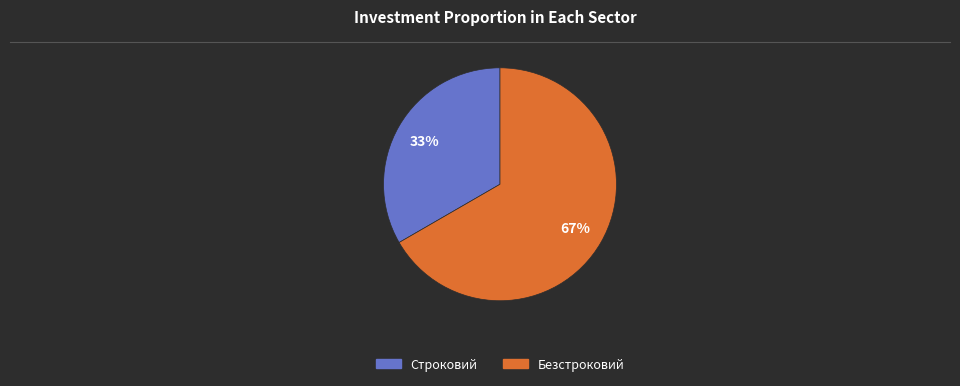

To the nearest percent, what portion does Строковий represent?

33%